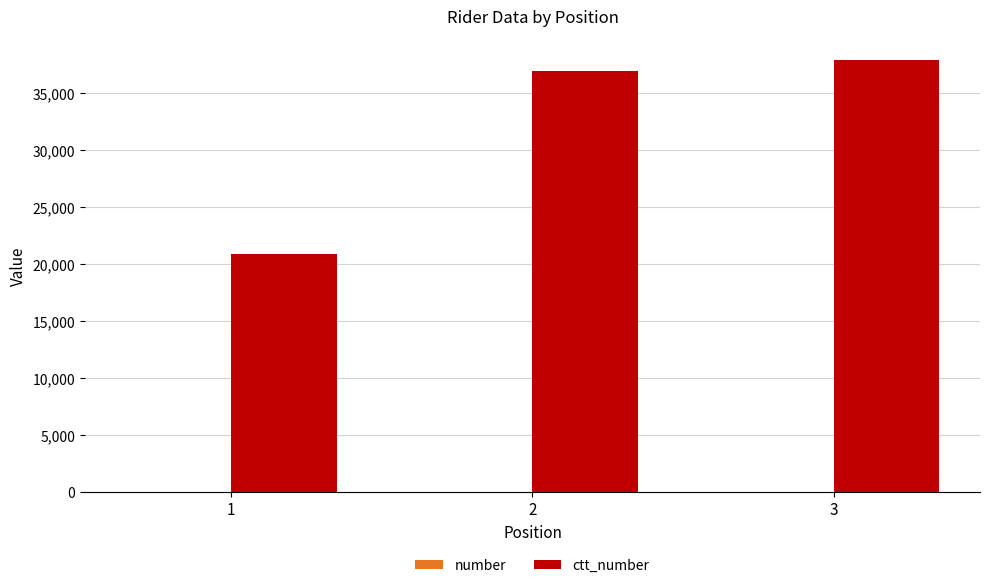

What is the spread (max minus min) of values at 2?

36874